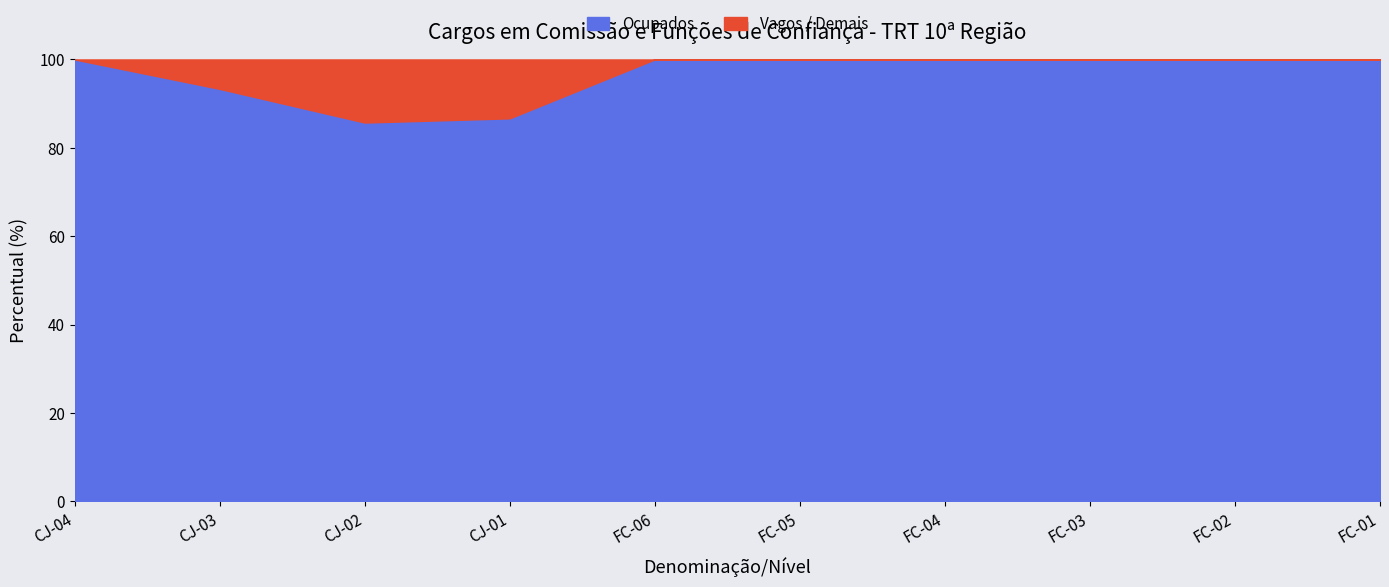

What is the label of the 5th point from the left?

FC-06